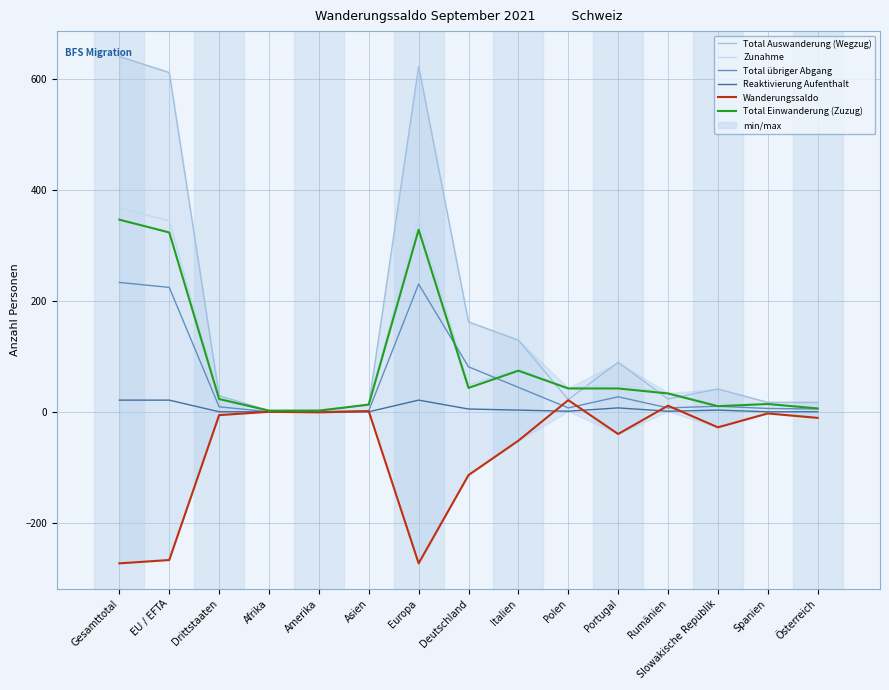

What is the value of the Total Auswanderung (Wegzug) point at the 15th from the left?

17